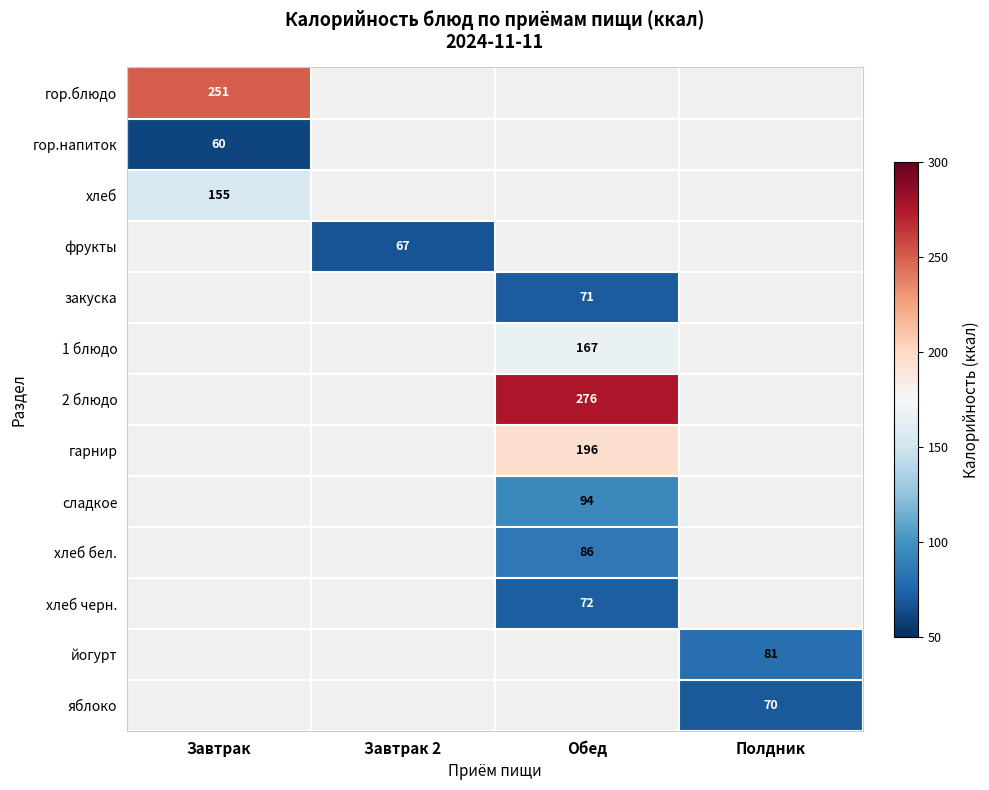

How many data points does each series have?

4